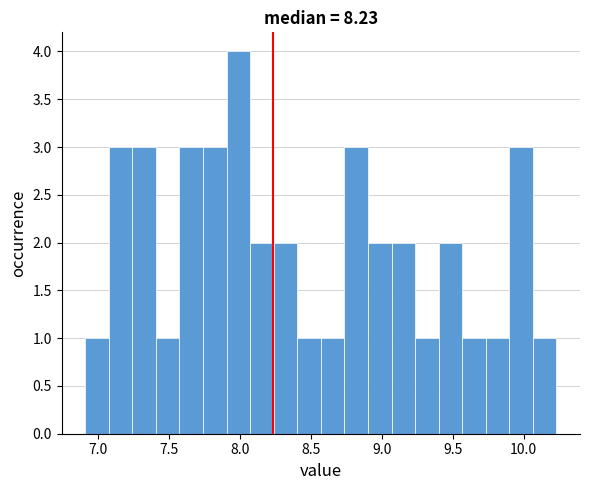

Read against the x-axis, roughly where is the centre of the tallest bar?

8.00